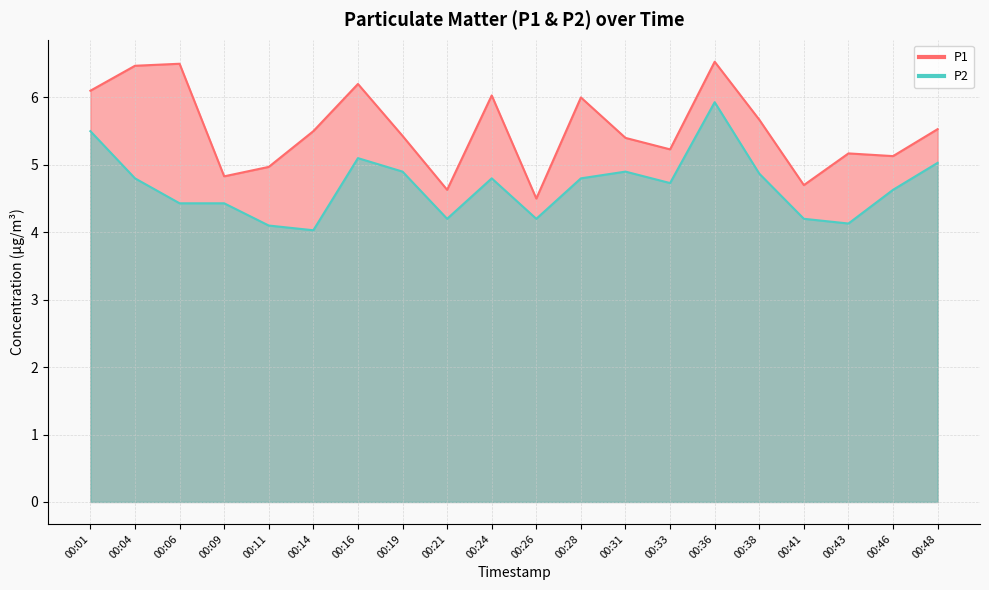

What are all the series names shown in the legend?

P1, P2